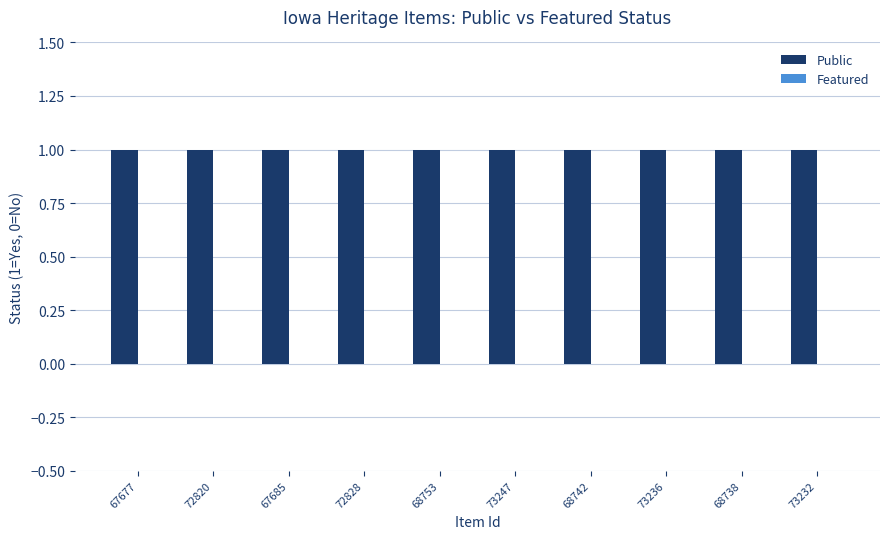

Between 67685 and 68753, which series saw the biggest shift?

Public